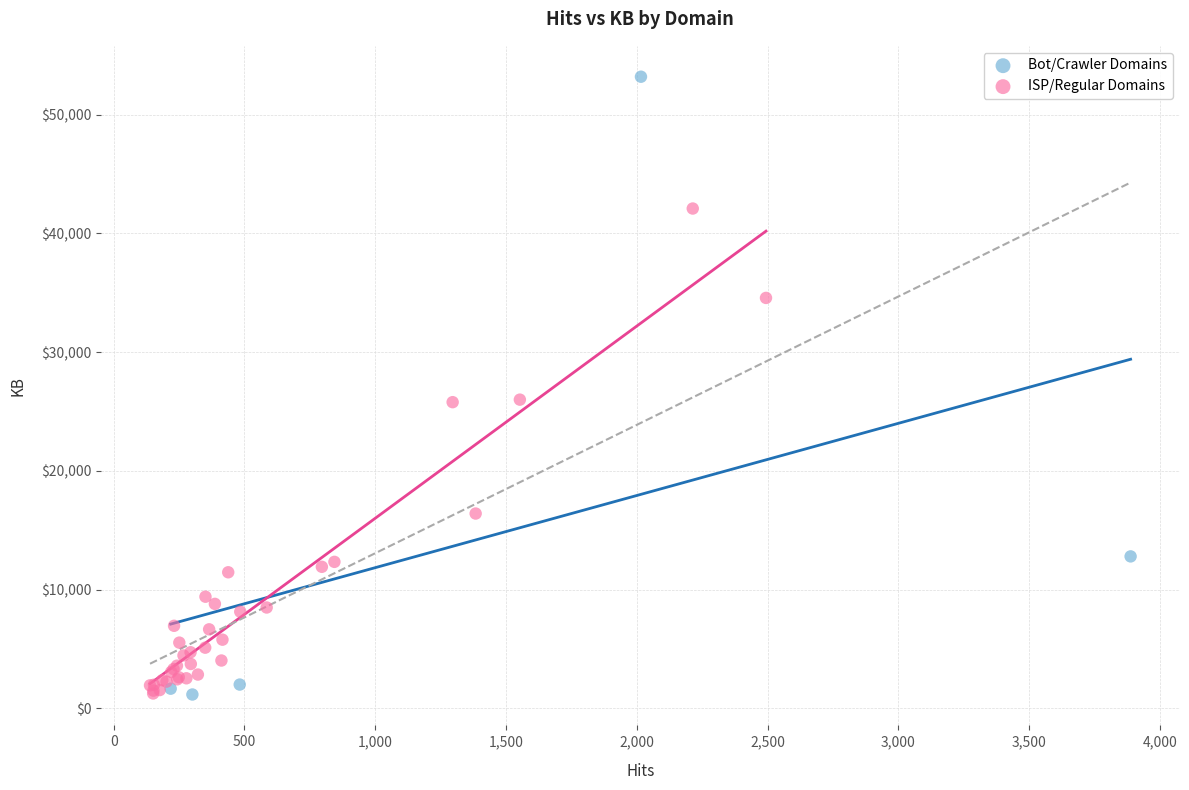

Which series has the largest Y range (max minus min)?

Bot/Crawler Domains